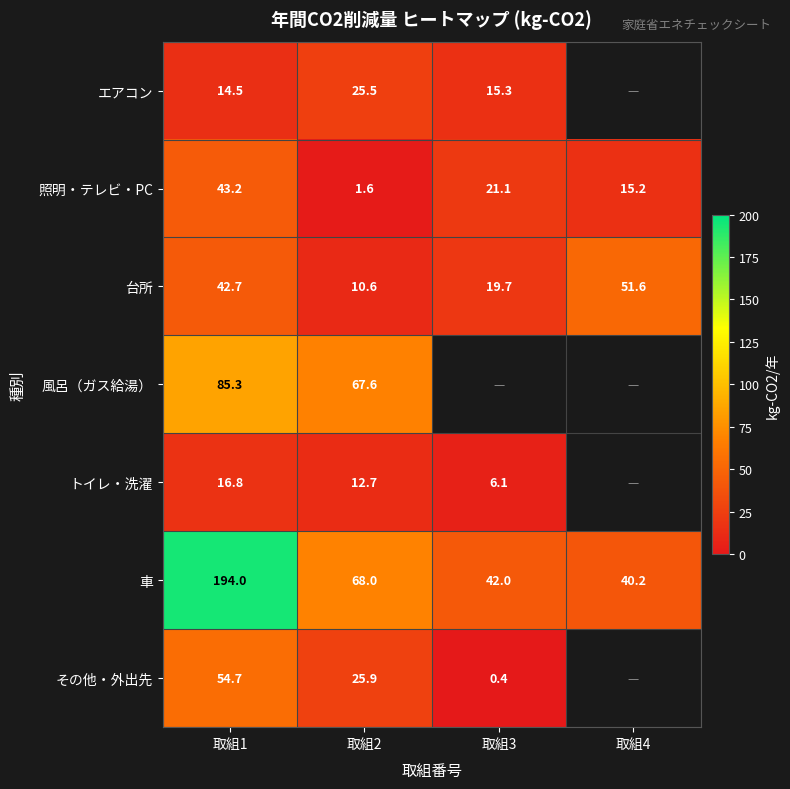

The value of 台所 at 取組4 is 51.6. True or false?

True